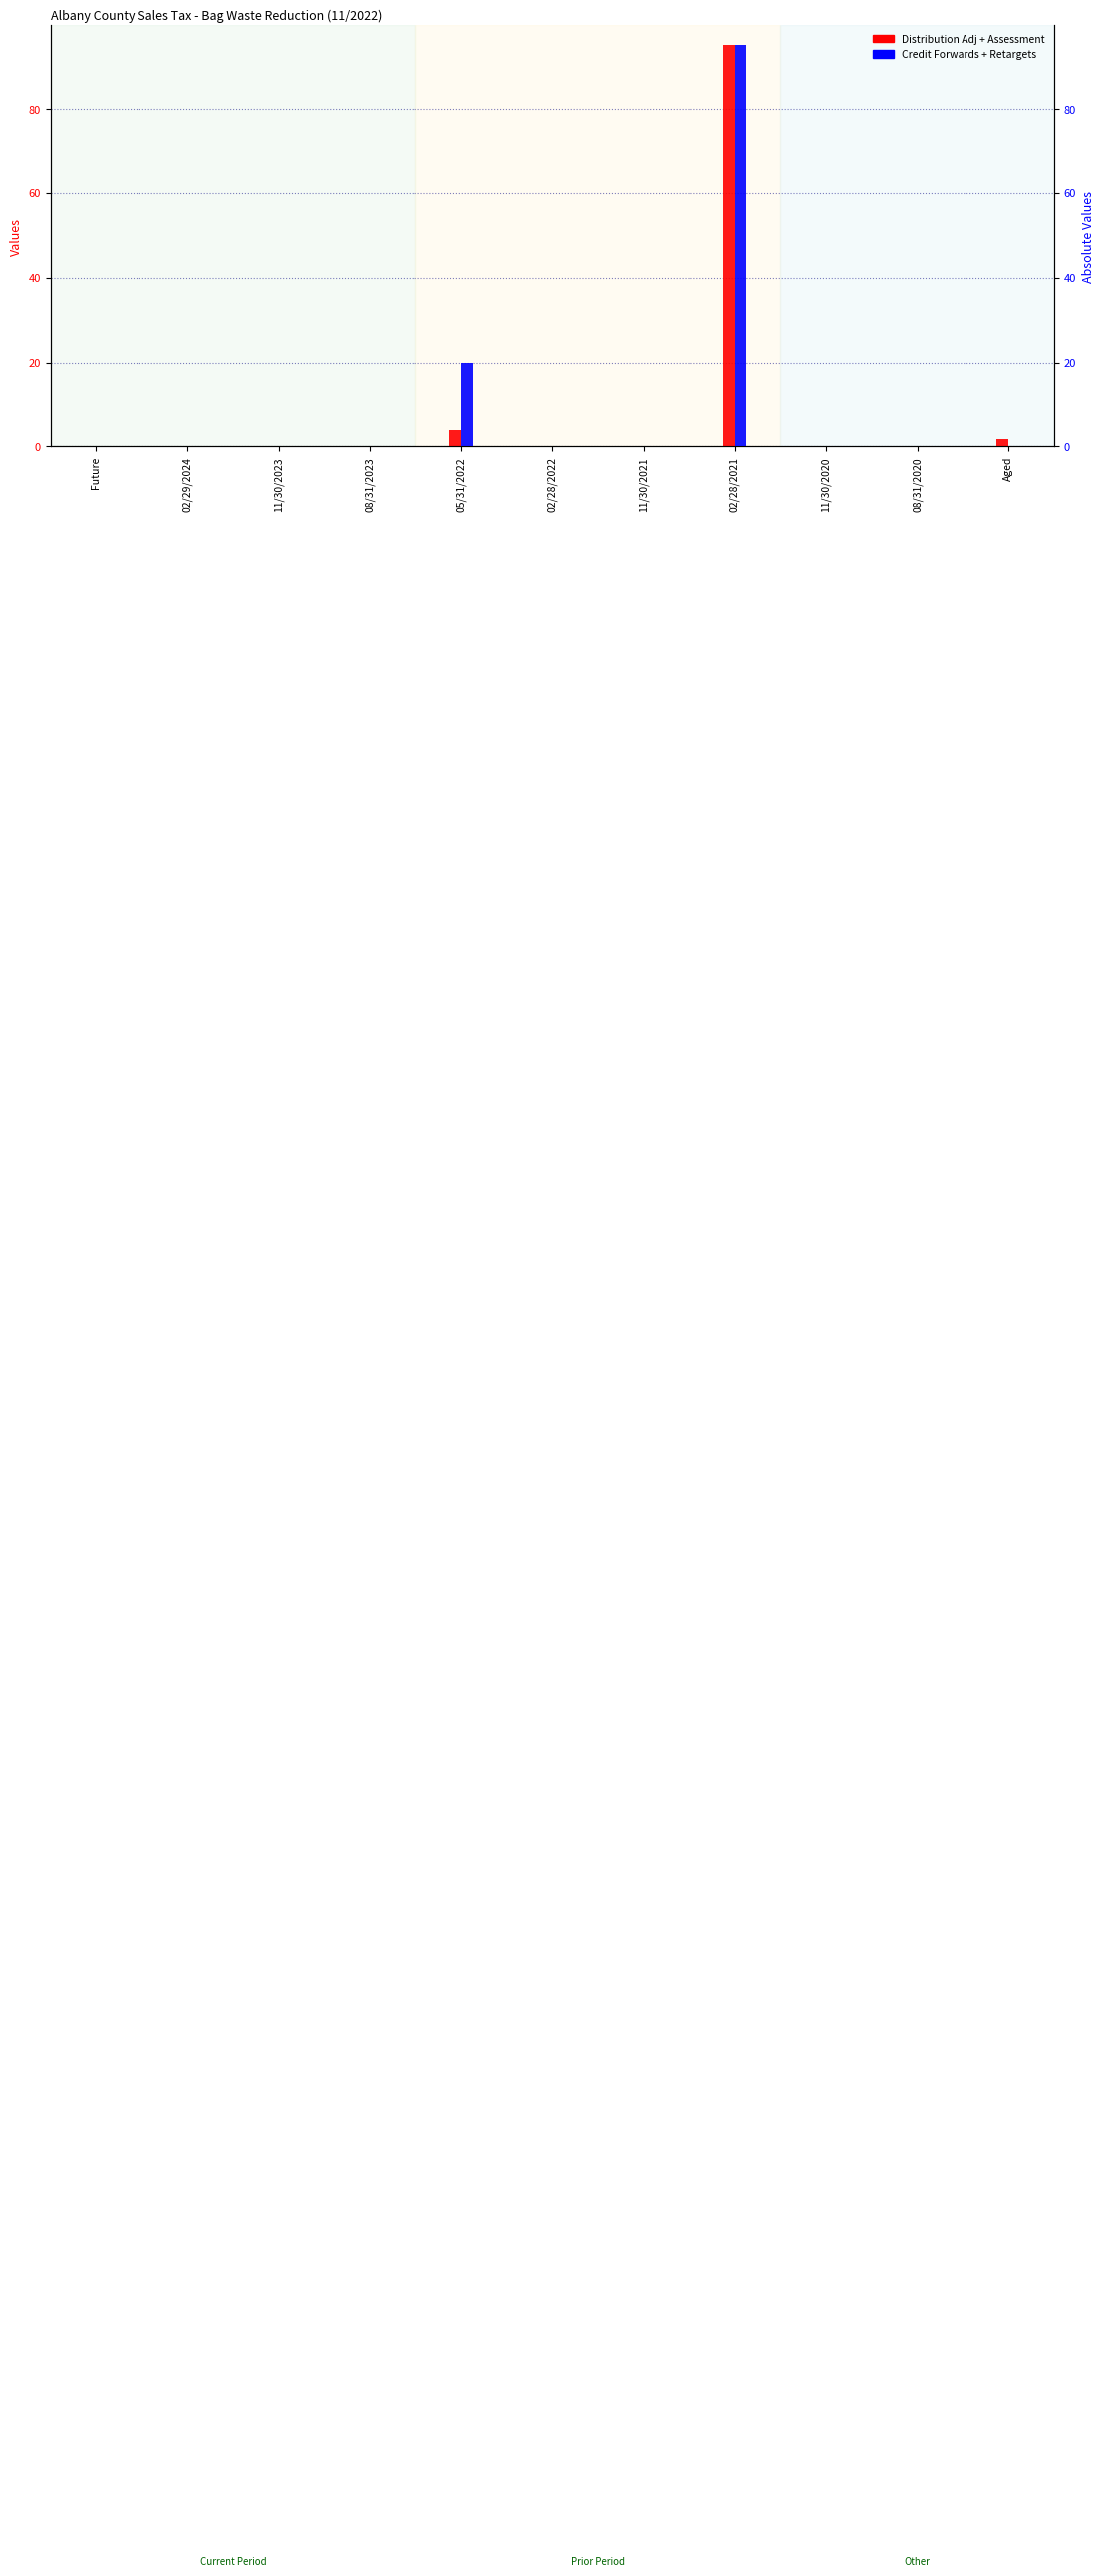

Is the value of Distribution Adj + Assessment at Aged greater than the value of Credit Forwards + Retargets at 05/31/2022?

No